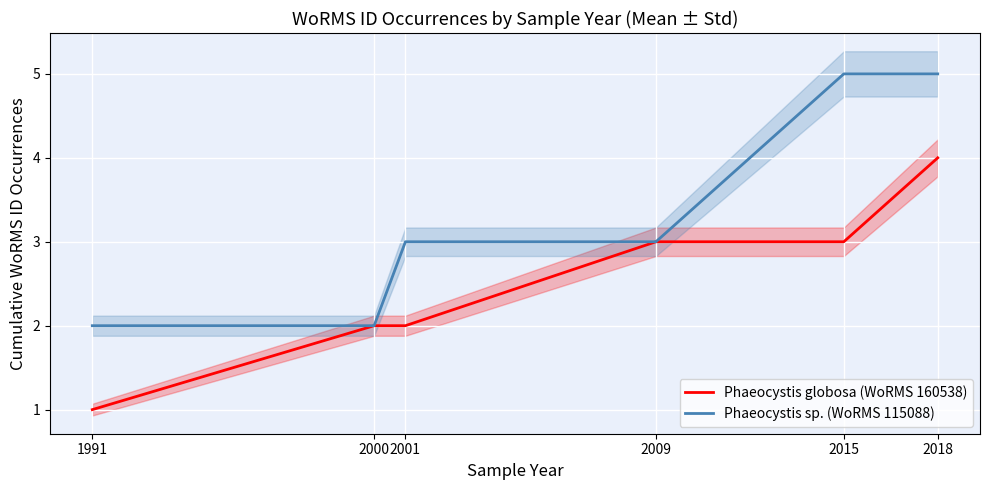

How many values in the Phaeocystis globosa (WoRMS 160538) series are below 3?

3